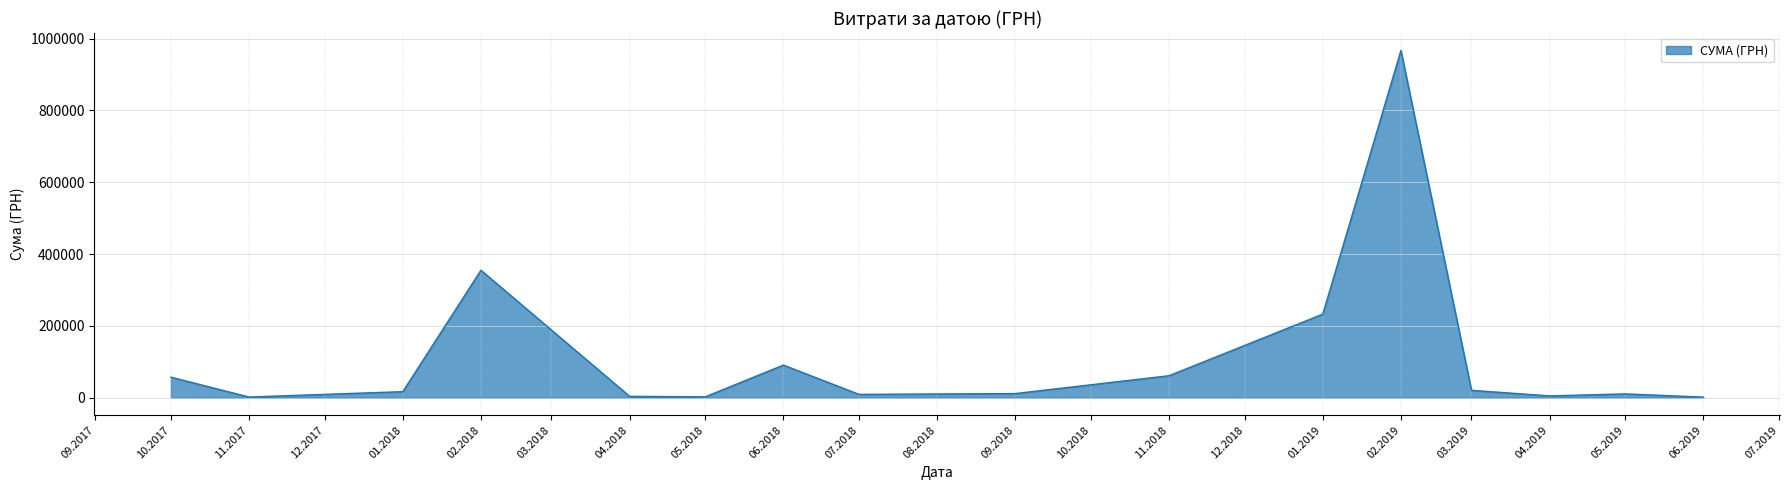

What is the ratio of the value at 02.2018 to the value at 06.2018?

3.9